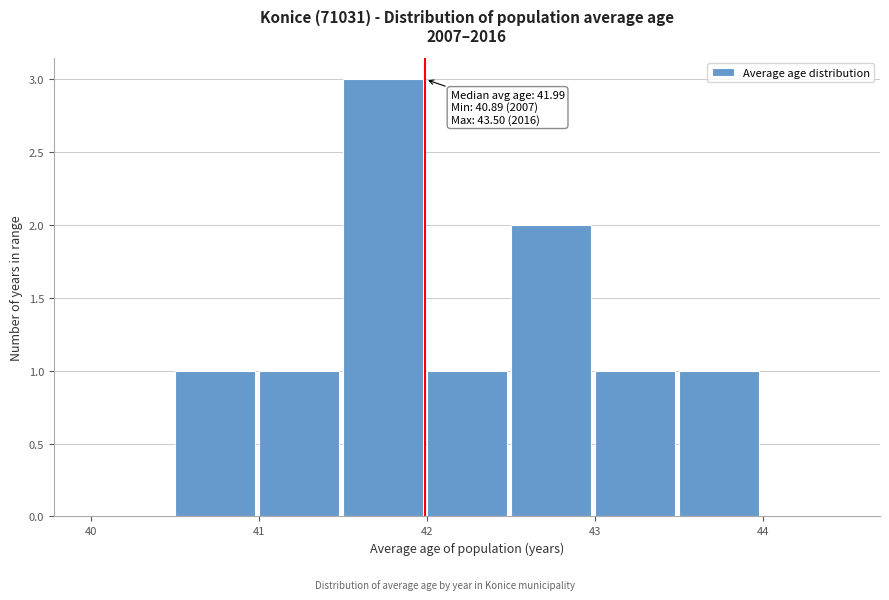

Which range on the x-axis has the tallest bar?

41.5 to 42.0